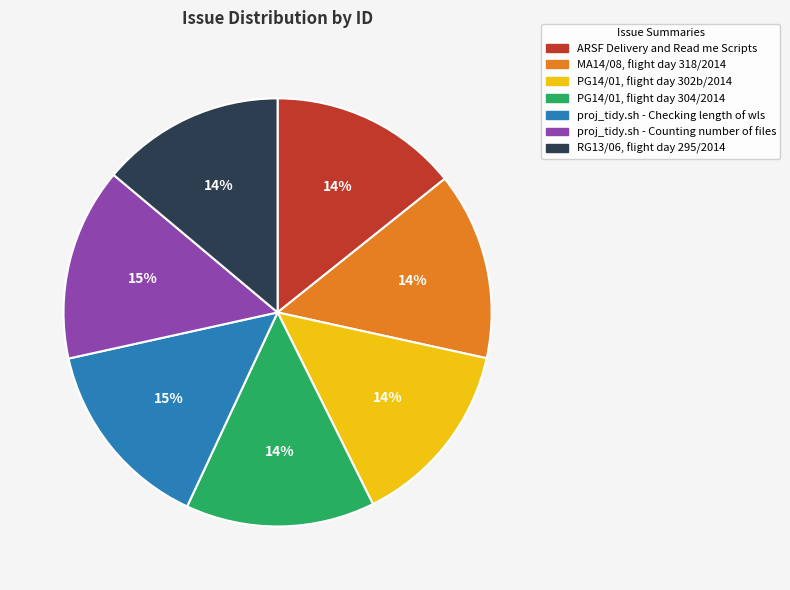

True or false: PG14/01, flight day 304/2014 accounts for 6% of the total.

False